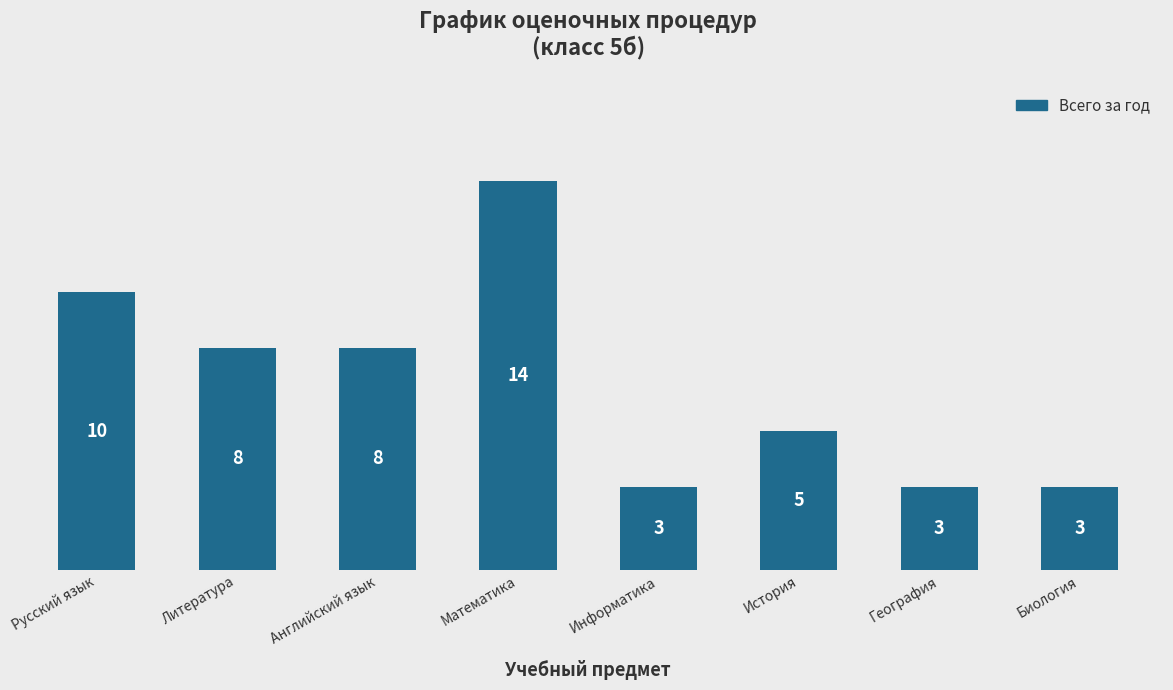

What is the maximum value shown in the chart?

14